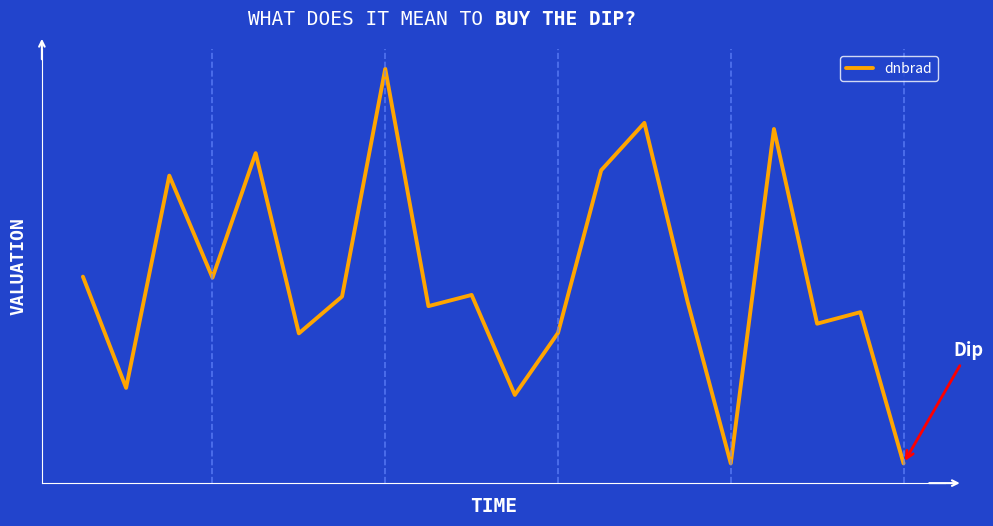

What is the difference between the second highest and minimum values?

70.0